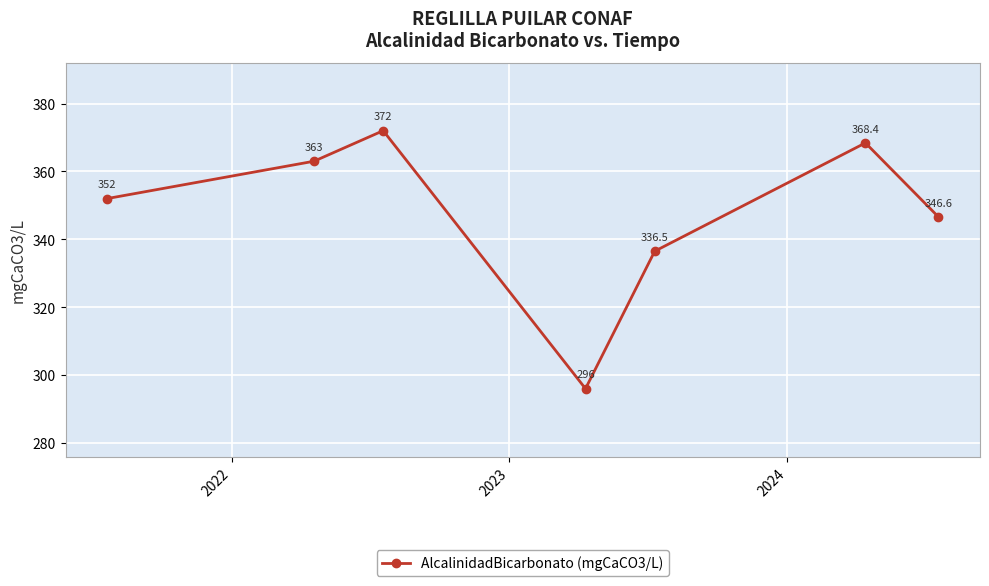

How many distinct data groups are displayed?

1